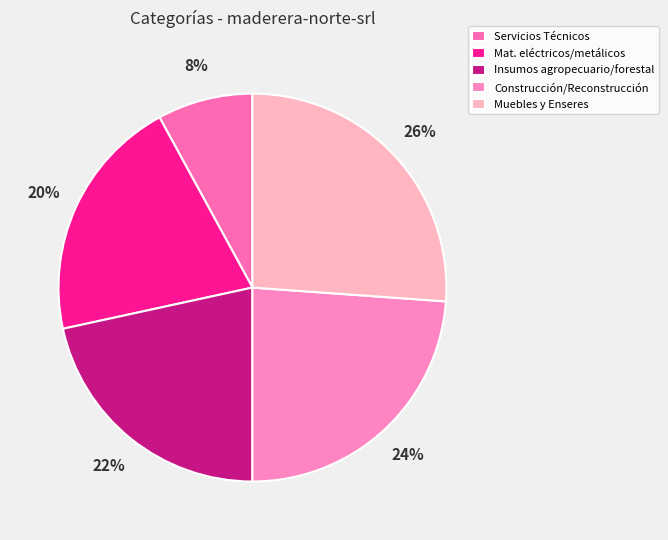

Count the number of slices in the pie.

5